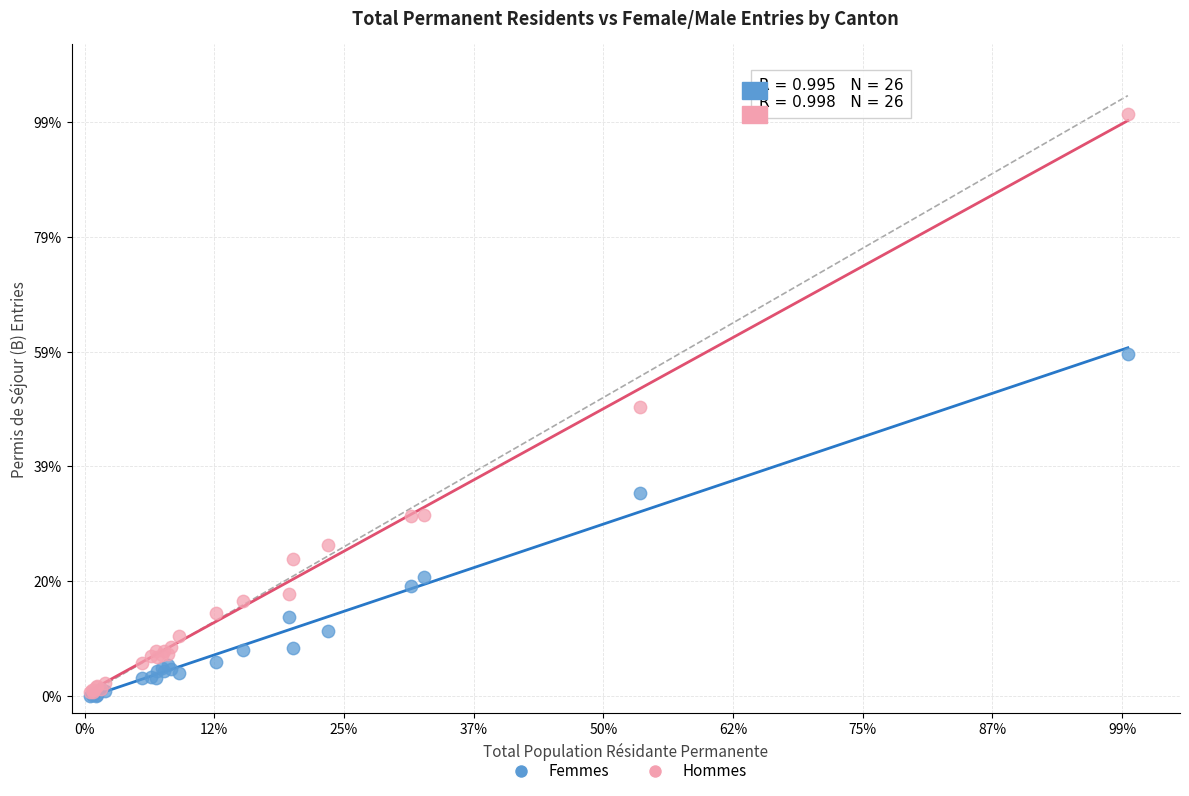

Which series has the largest Y range (max minus min)?

Hommes